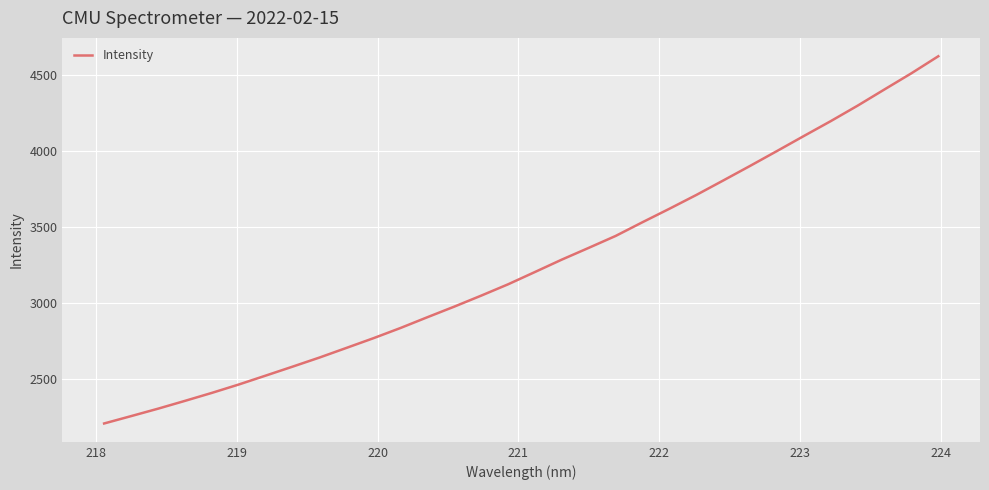

What is the difference between the maximum and minimum values?

2413.1